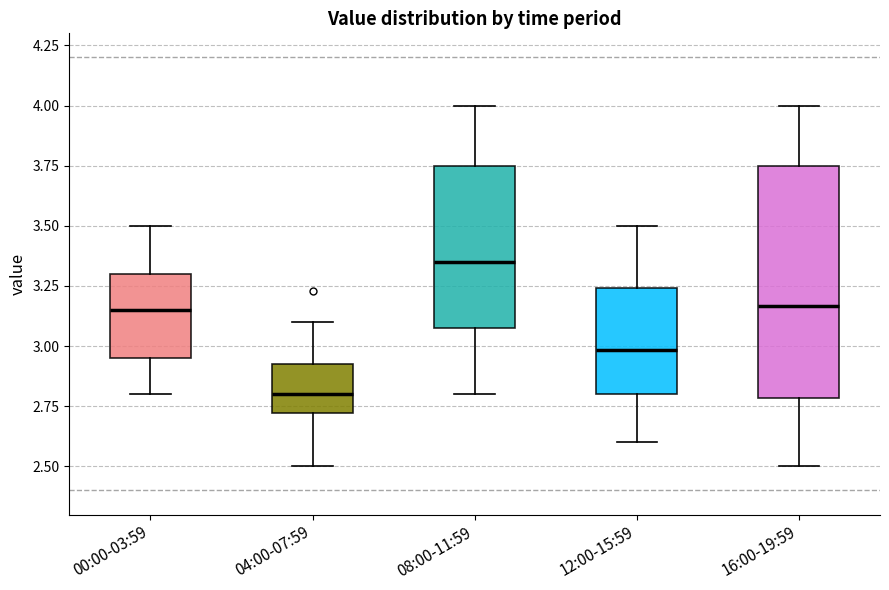

Comparing the boxes themselves (not the whiskers), which one is the tallest?

16:00-19:59